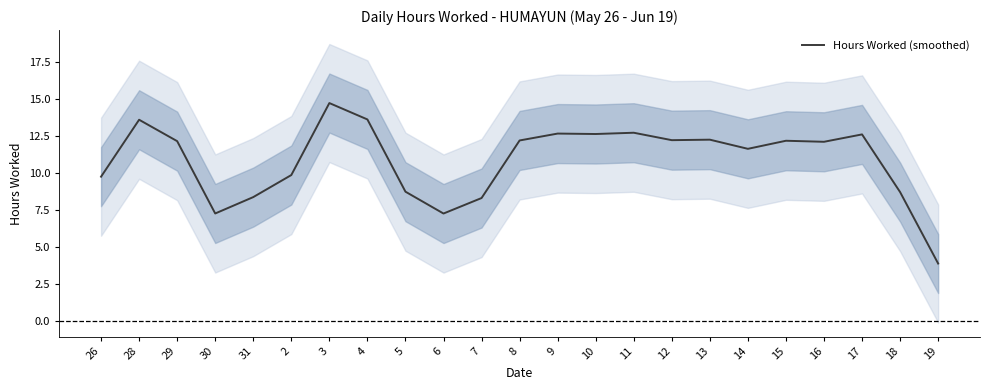

Reading left to right, what are all the values shown in this chart?

26=9.8	28=13.6	29=12.2	30=7.3	31=8.4	2=9.9	3=14.7	4=13.6	5=8.7	6=7.3	7=8.3	8=12.2	9=12.7	10=12.6	11=12.7	12=12.2	13=12.3	14=11.6	15=12.2	16=12.1	17=12.6	18=8.7	19=3.9